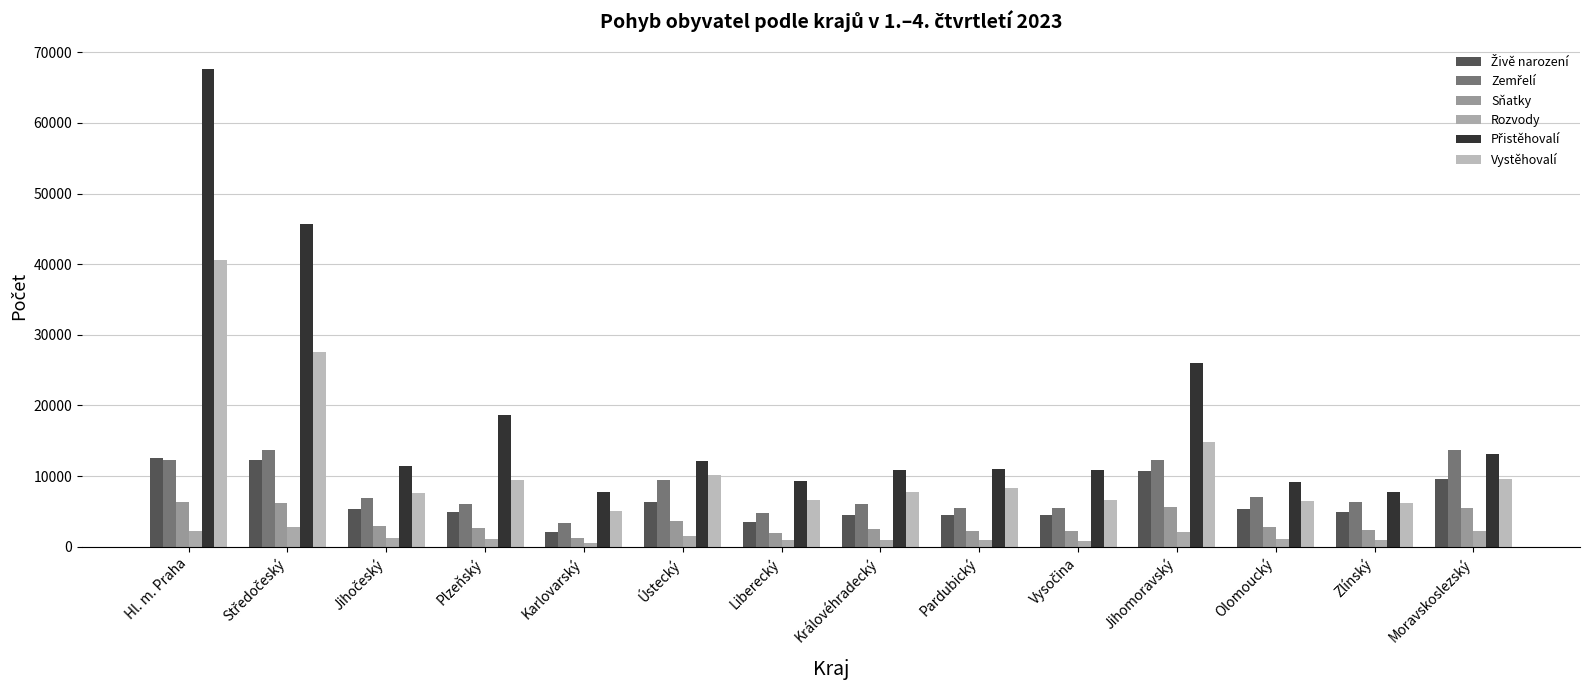

True or false: Živě narození has a value of 4861 at Zlínský.

True